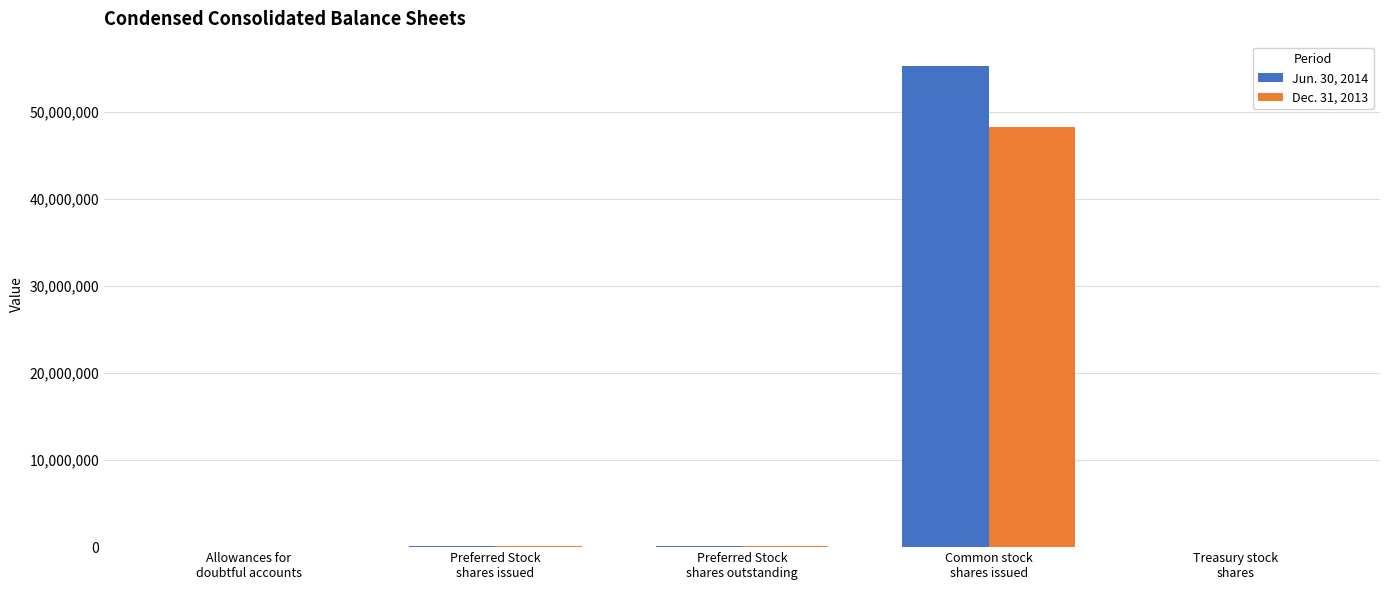

What are all the series names shown in the legend?

Jun. 30, 2014, Dec. 31, 2013